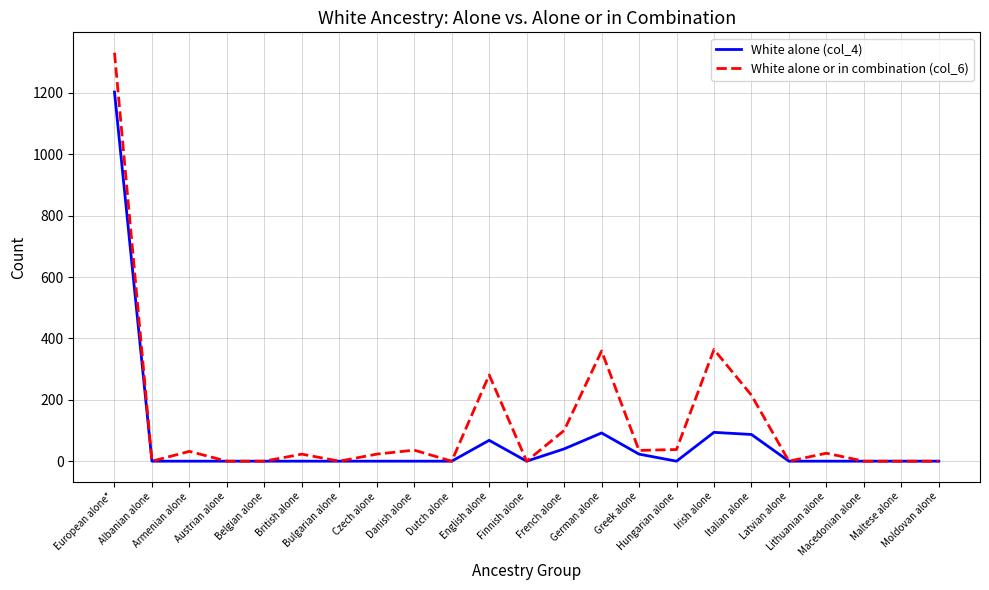

Rank the series by their maximum value, from highest to lowest.

White alone or in combination (col_6), White alone (col_4)